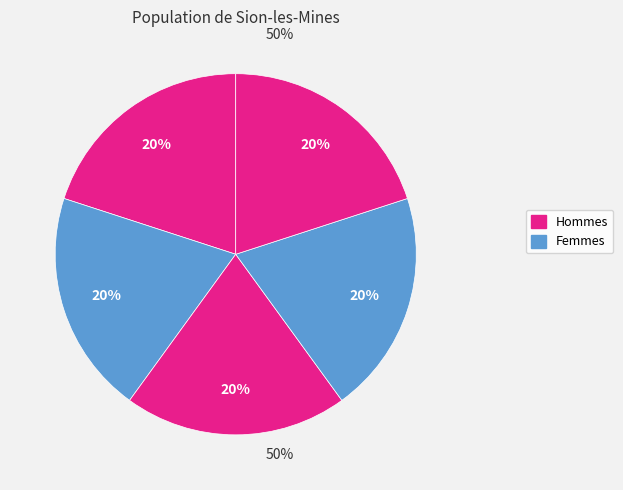

How many segments does this pie chart have?

5